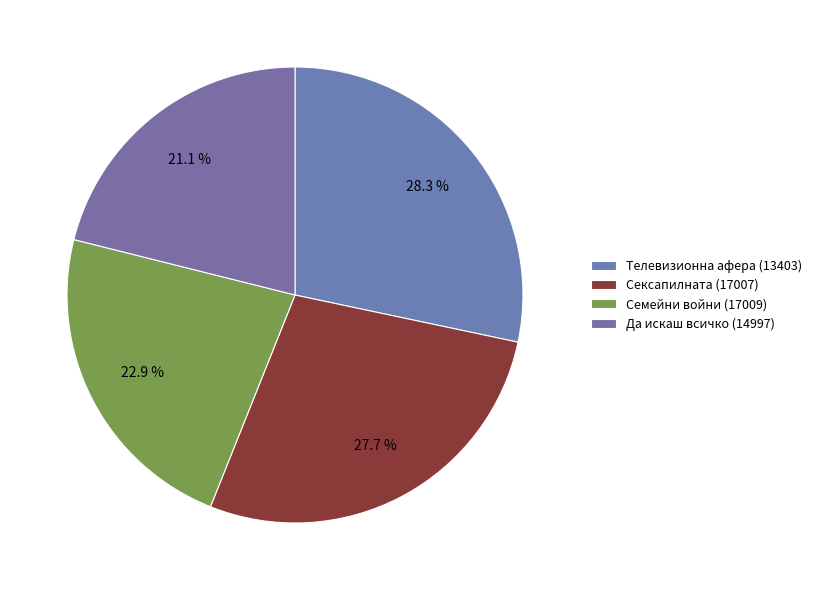

Rank the categories by value from lowest to highest.

Да искаш всичко (14997), Семейни войни (17009), Сексапилната (17007), Телевизионна афера (13403)